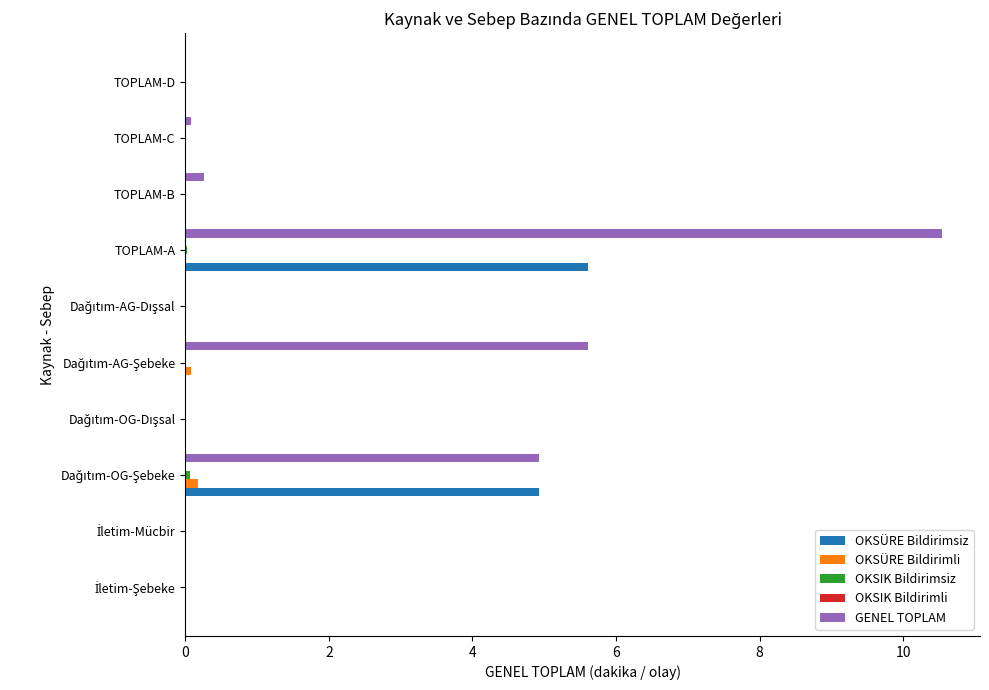

The OKSÜRE Bildirimsiz series shows 5.6 at TOPLAM-A. True or false?

True